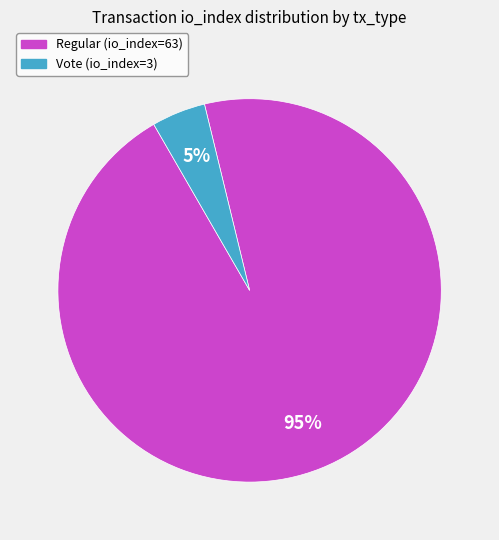

Count the number of slices in the pie.

2